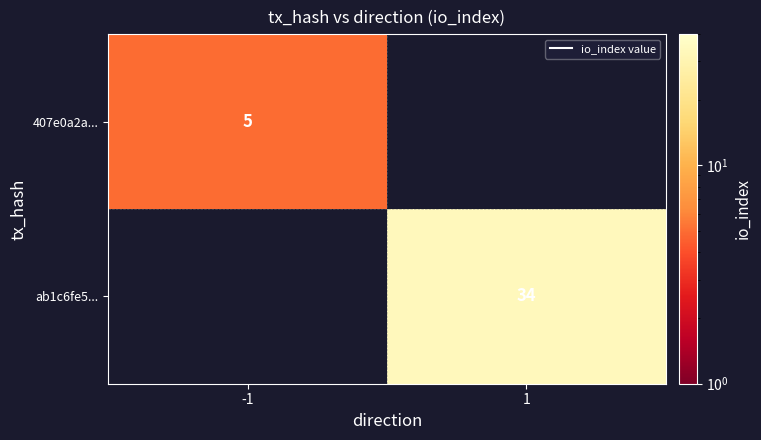

What is the smallest value displayed?

5.0